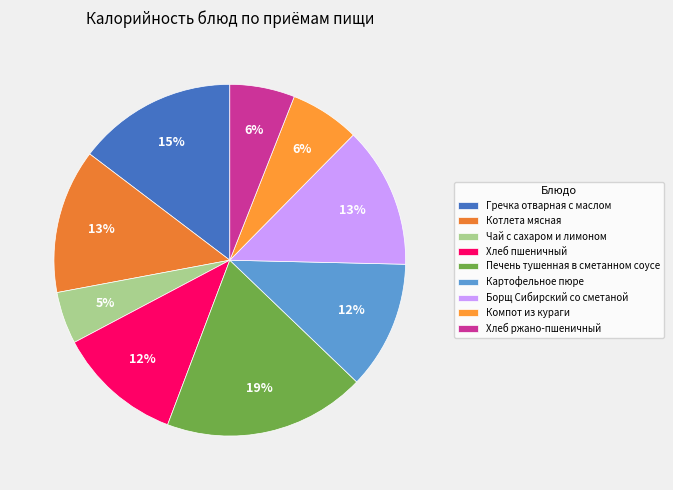

True or false: Гречка отварная с маслом accounts for 6% of the total.

False